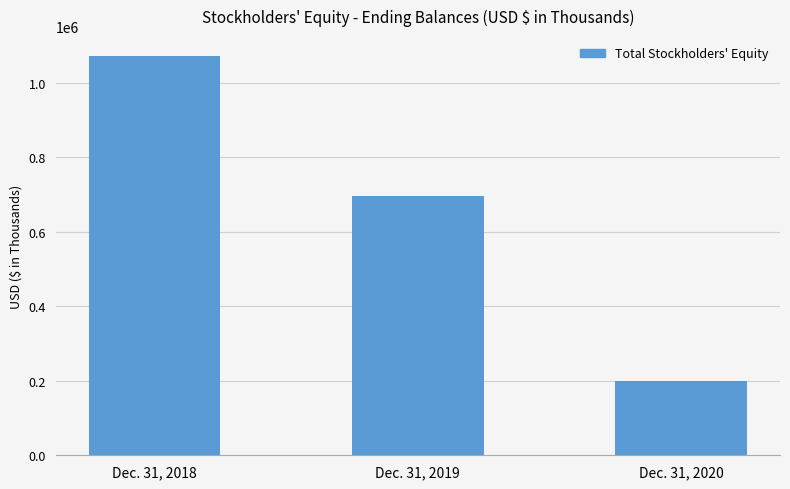

What is the sum of the values at Dec. 31, 2020 and Dec. 31, 2018?

1271242